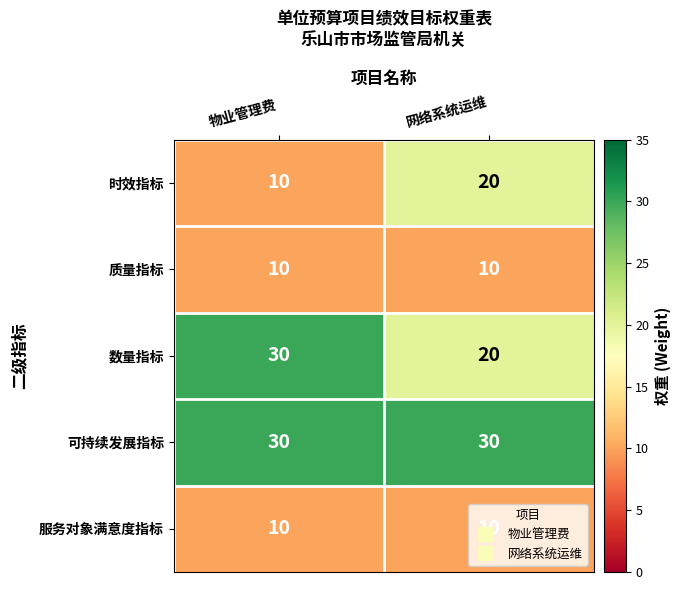

At how many categories does at least one series exceed 22?

2